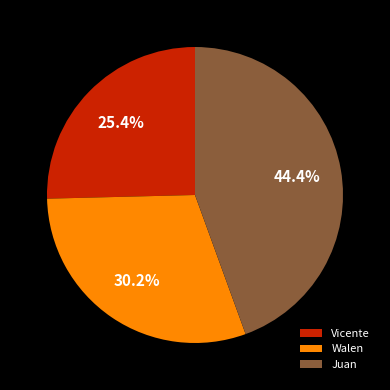

Does Walen represent more than half of the total?

No